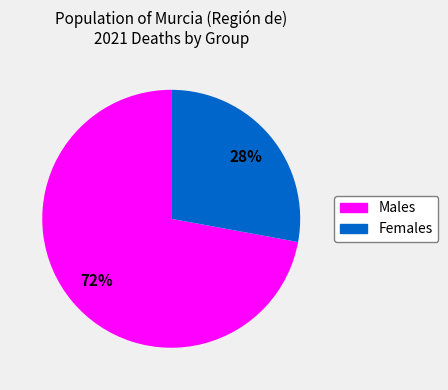

Does any single category account for the majority?

Yes